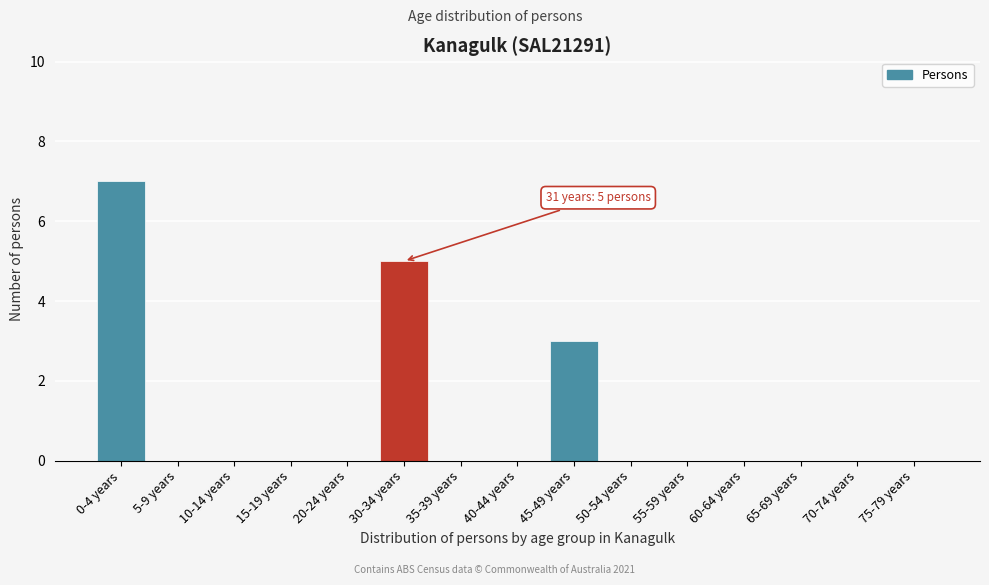

Reading left to right, list all the values displayed in this chart.

0-4 years=7	5-9 years=0	10-14 years=0	15-19 years=0	20-24 years=0	30-34 years=5	35-39 years=0	40-44 years=0	45-49 years=3	50-54 years=0	55-59 years=0	60-64 years=0	65-69 years=0	70-74 years=0	75-79 years=0